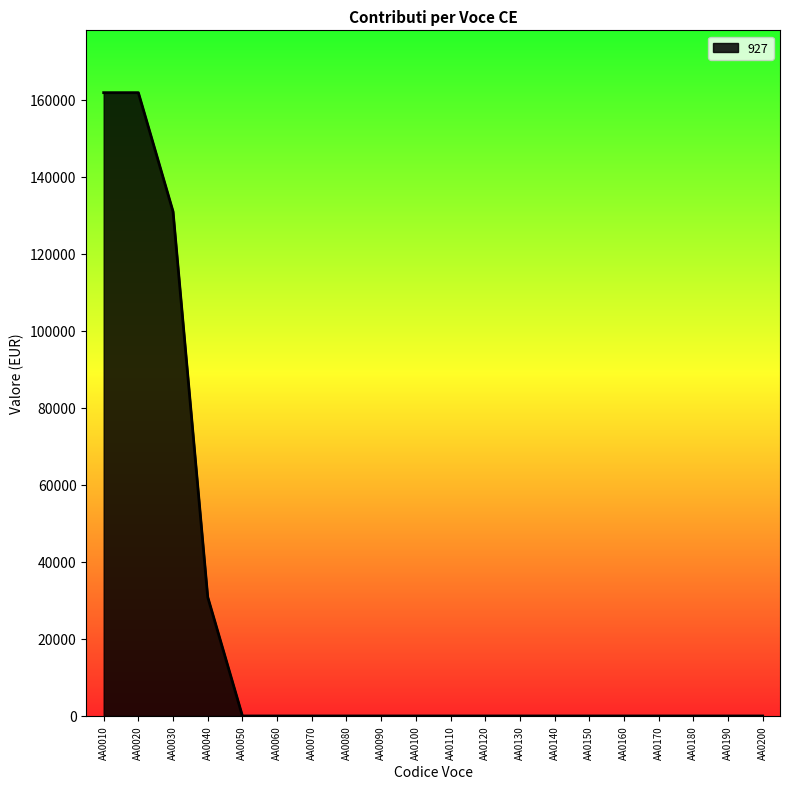

What is the greatest value displayed?

161799